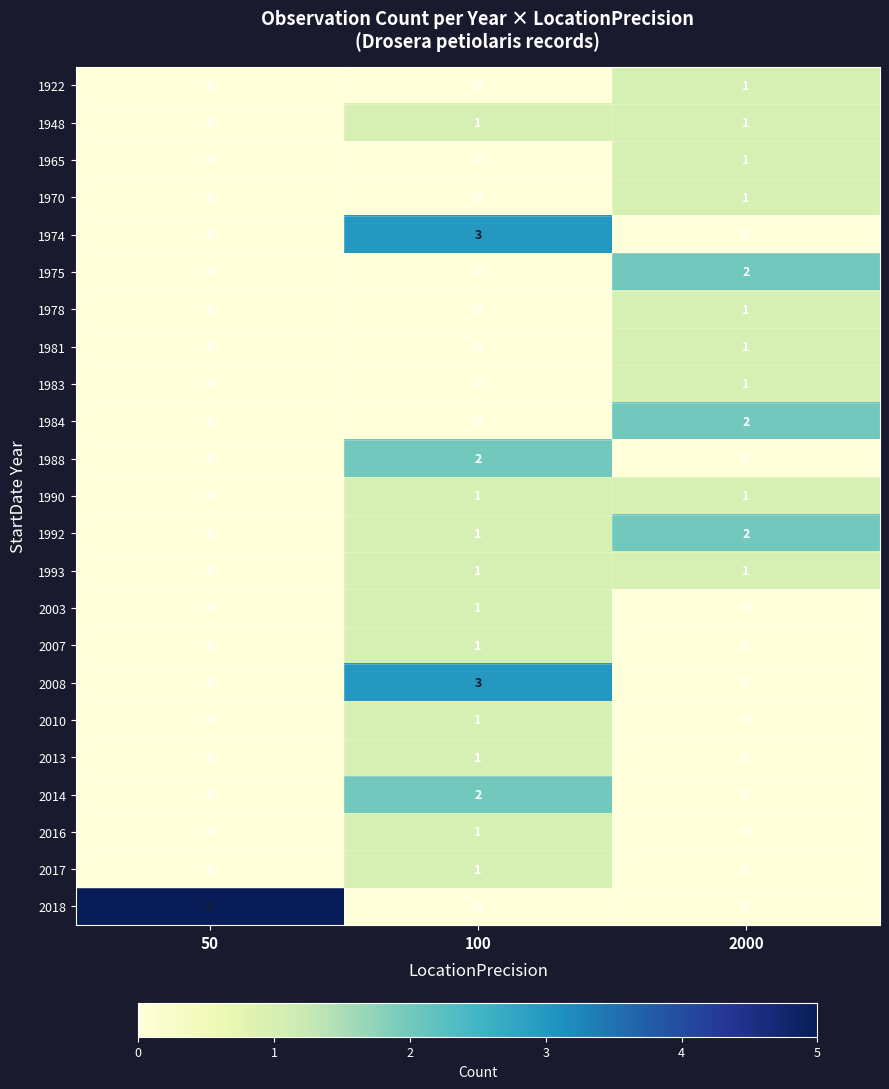

How many 1948 values are between 0 and 1?

3